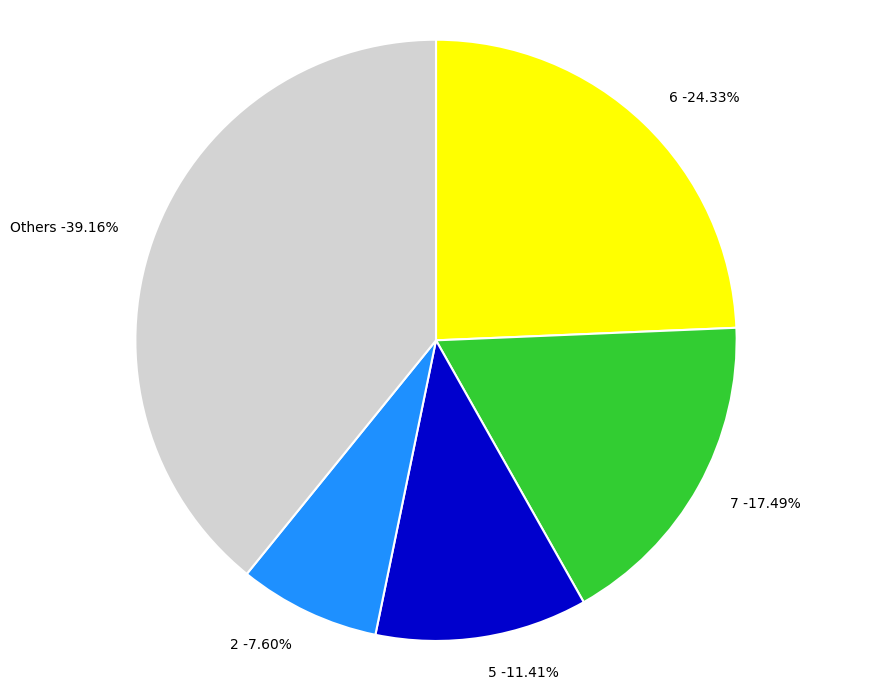

What portion of the pie excludes 3?

92.8%